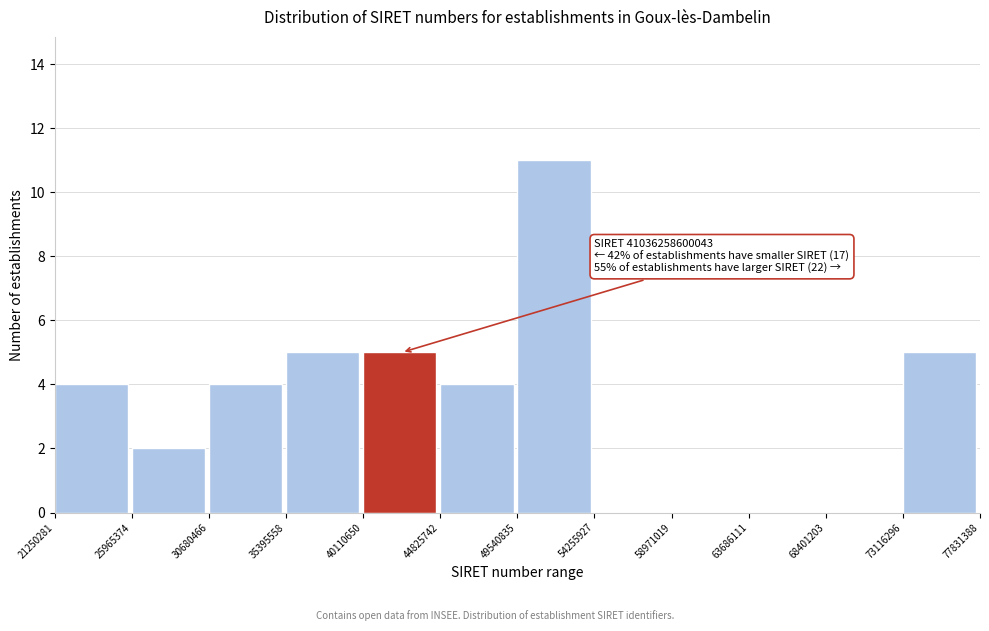

Reading left to right, transcribe all the data shown in this chart.

21250281=4	25965374=2	30680466=4	35395558=5	40110650=5	44825742=4	49540835=11	54255927=0	58971019=0	63686111=0	68401203=0	73116296=5